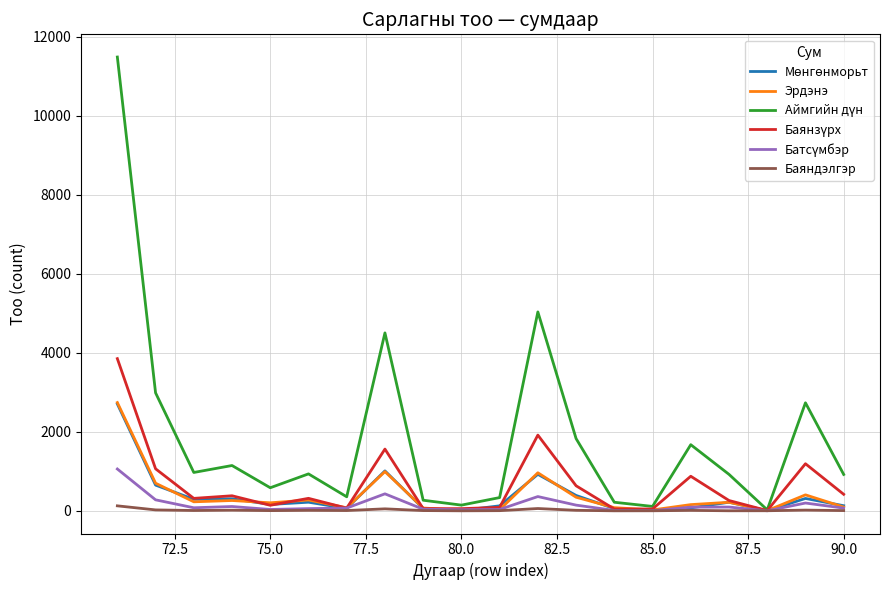

What is the difference between the second highest and second lowest values in the Эрдэнэ series?

980